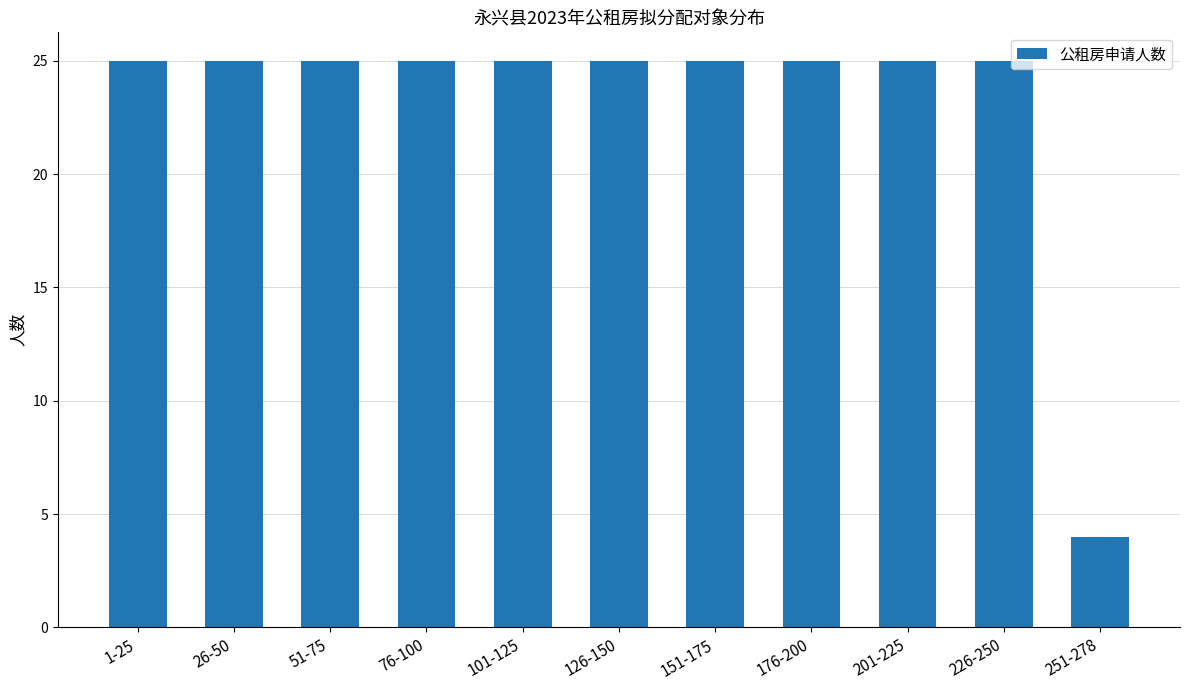

How many bars are there in total?

11